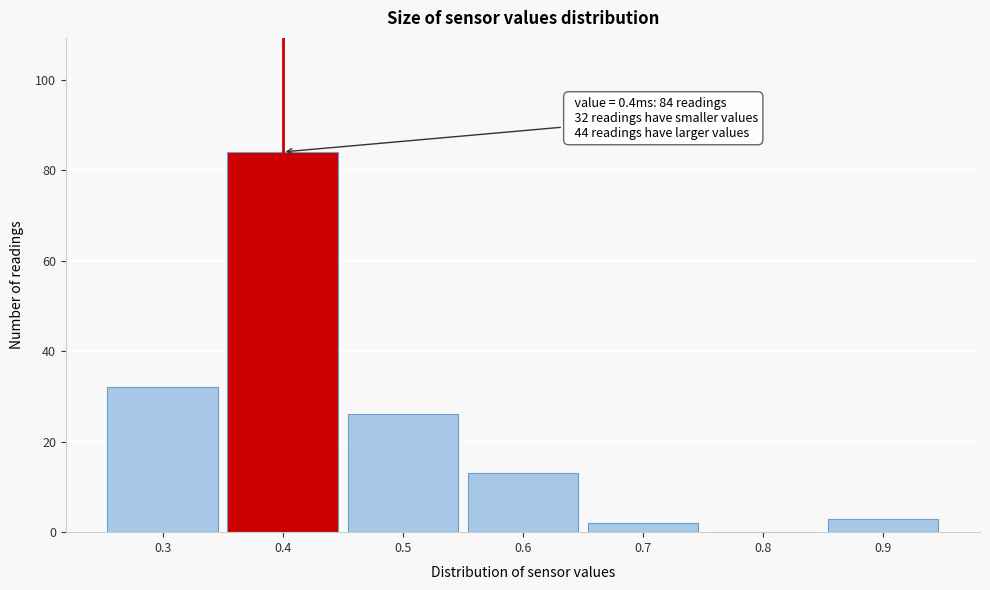

Over which range of the x-axis is the bar tallest?

0.35 to 0.45